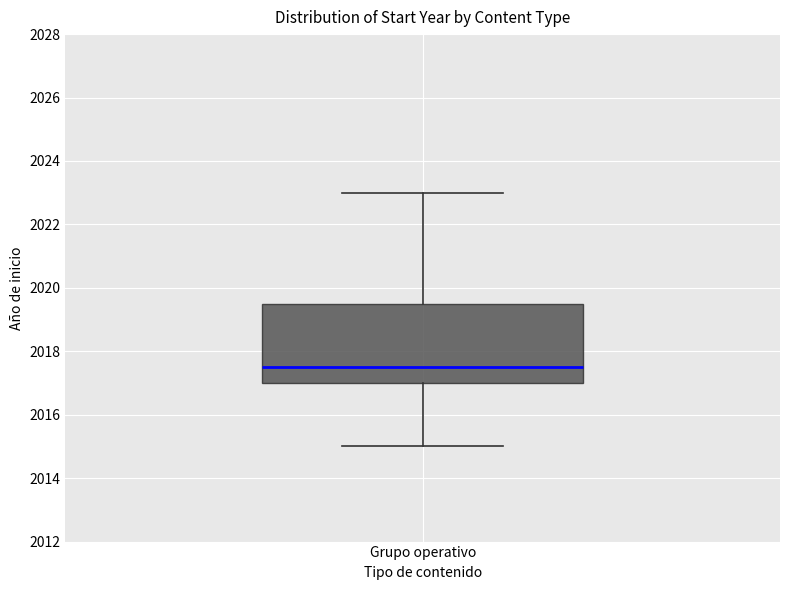

Where does the upper whisker of the box for Grupo operativo end on the y-axis? The values are not printed on the chart, so give them approximately, as read against the axis.

2023.0